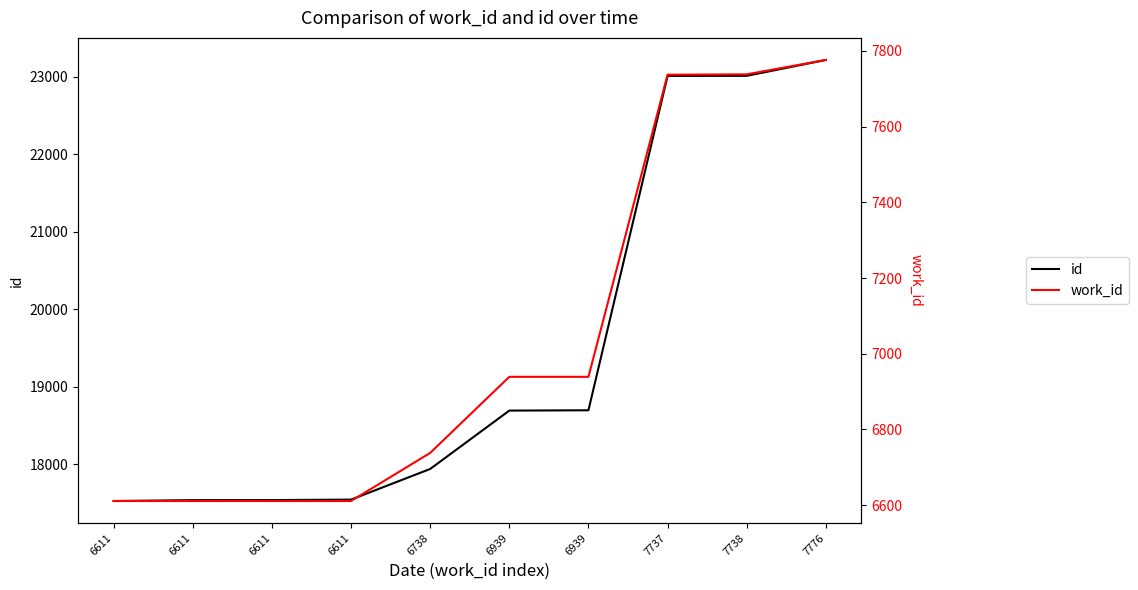

What is the value of the id point at the 9th from the left?

23012